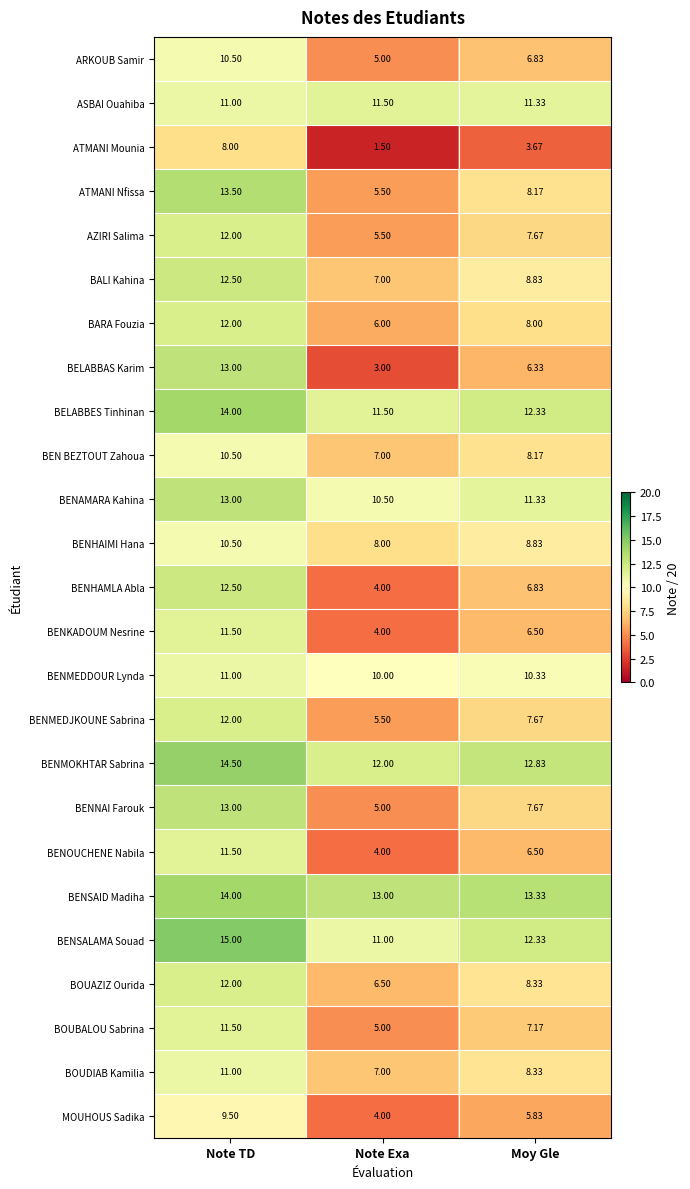

How many distinct data groups are displayed?

25